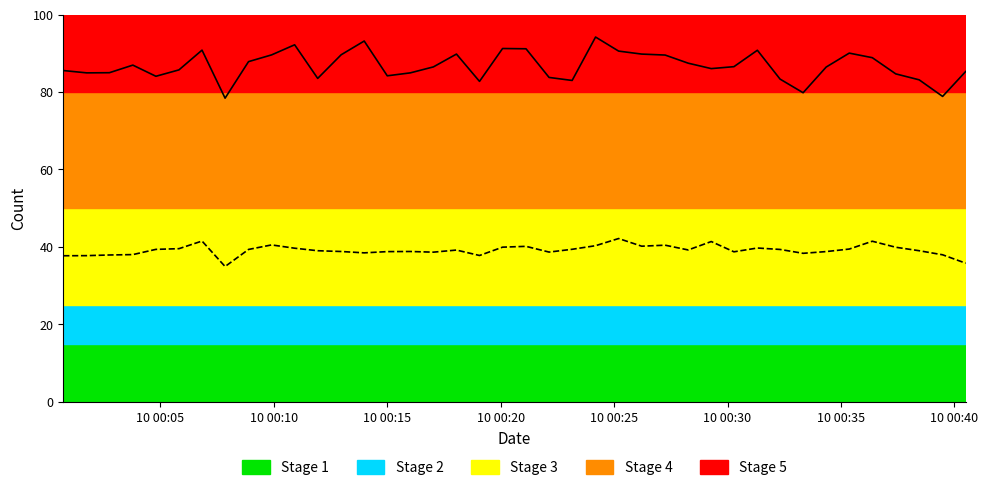

What is the minimum value shown in the chart?

34.9